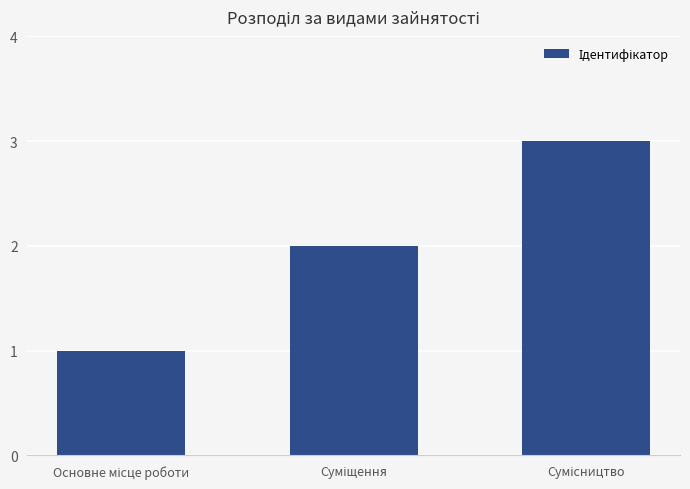

How many categories are shown in the chart?

3